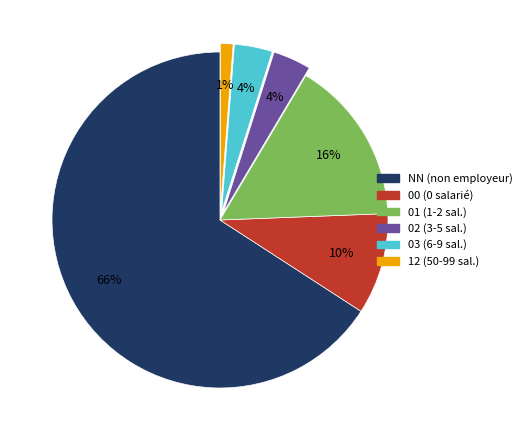

To the nearest percent, what is the difference between the 00 (0 salarié) and 12 (50-99 sal.) slice percentages?

9%